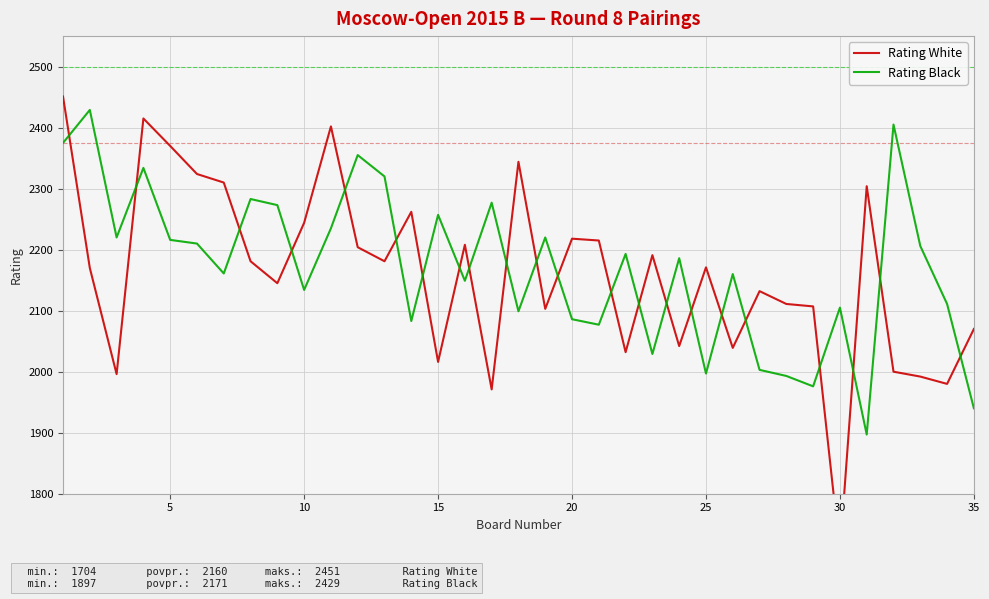

True or false: Rating Black and Rating White intersect in this chart.

True